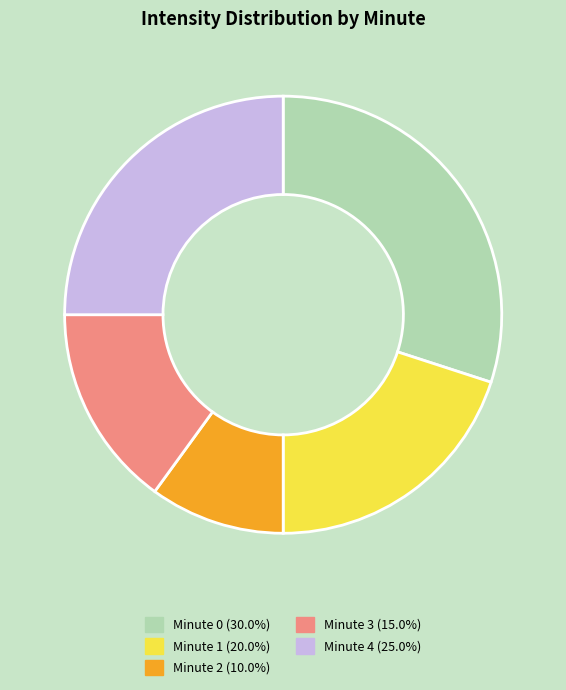

Is there any slice that represents more than half of the pie?

No